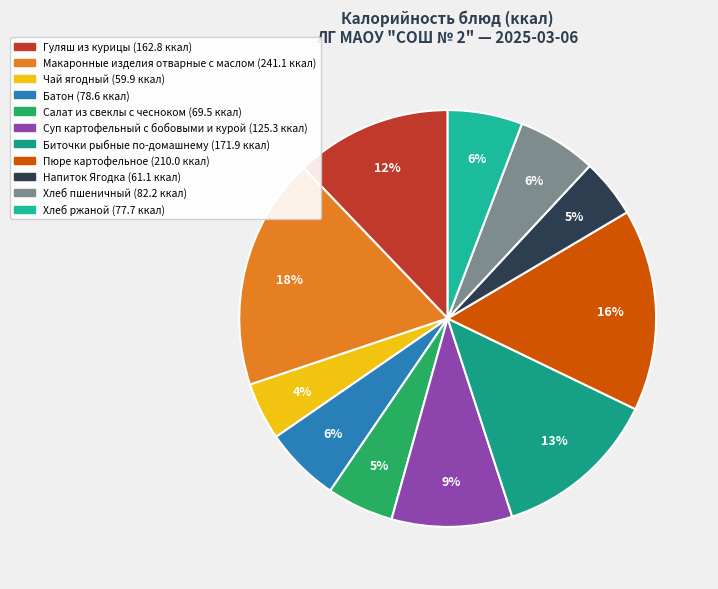

To the nearest percent, what is the difference between the largest and smallest slice percentages?

14%